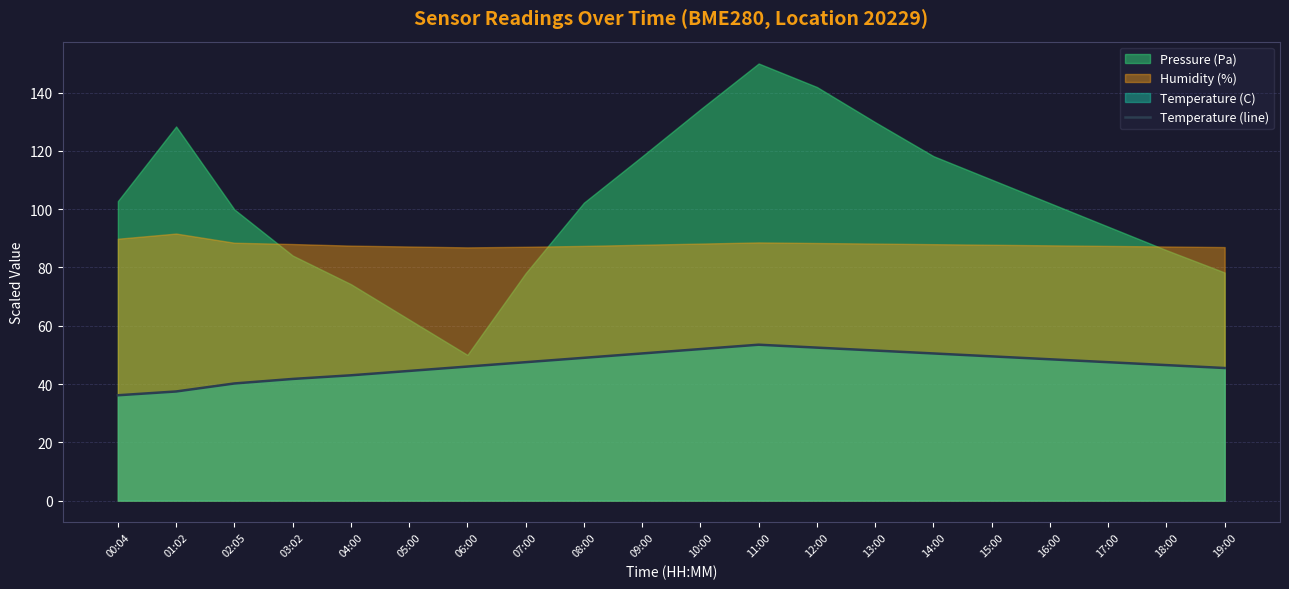

What is the minimum value shown in the chart?

36.2